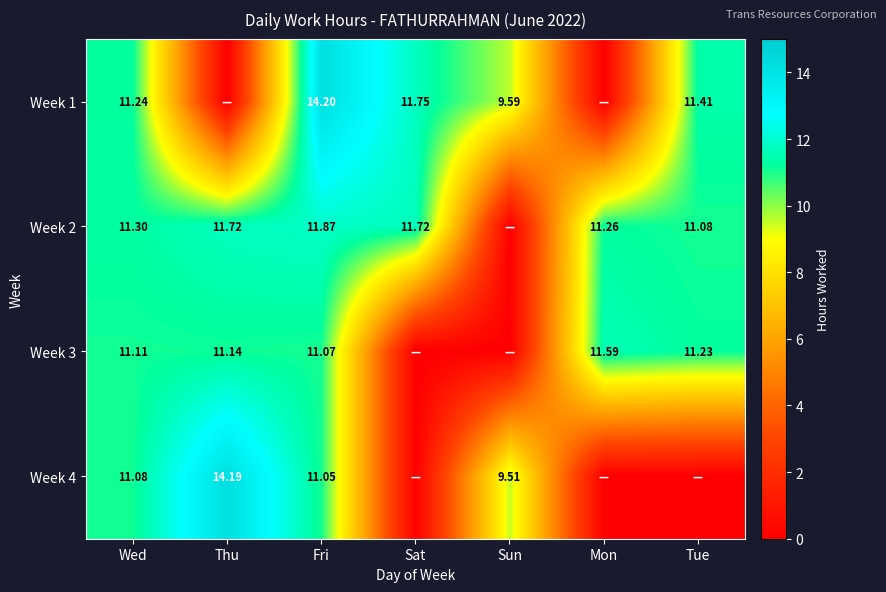

How many values in Week 2 are above zero?

6